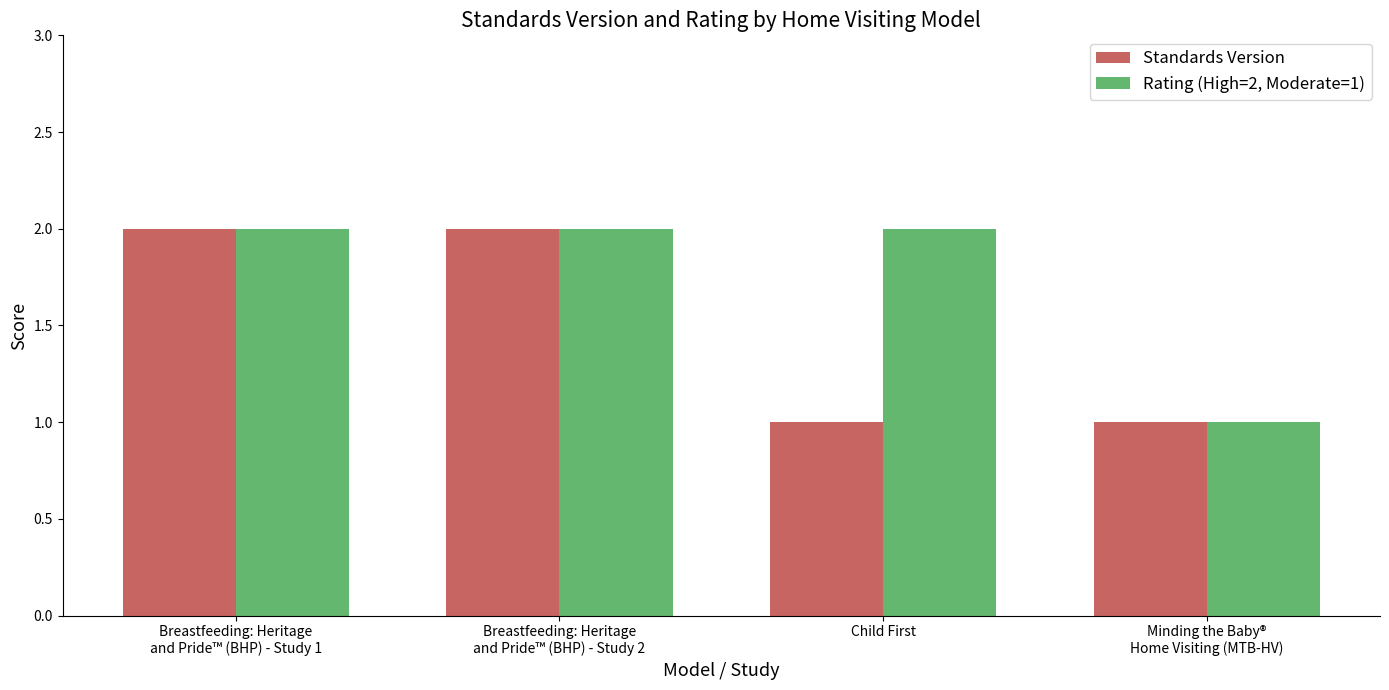

Is it true that Standards Version equals 1 at Breastfeeding: Heritage
and Pride™ (BHP) - Study 2?

False